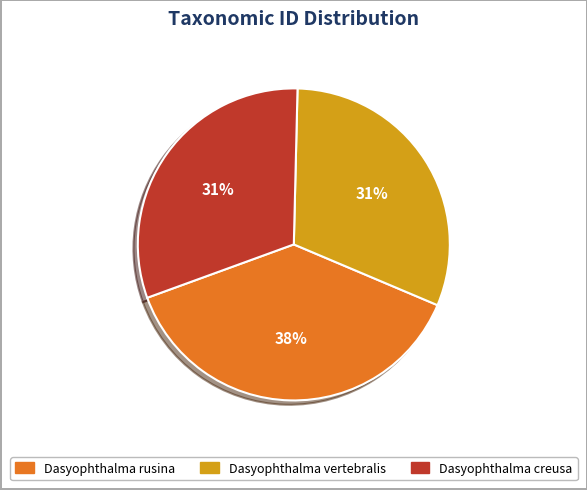

How many segments does this pie chart have?

3